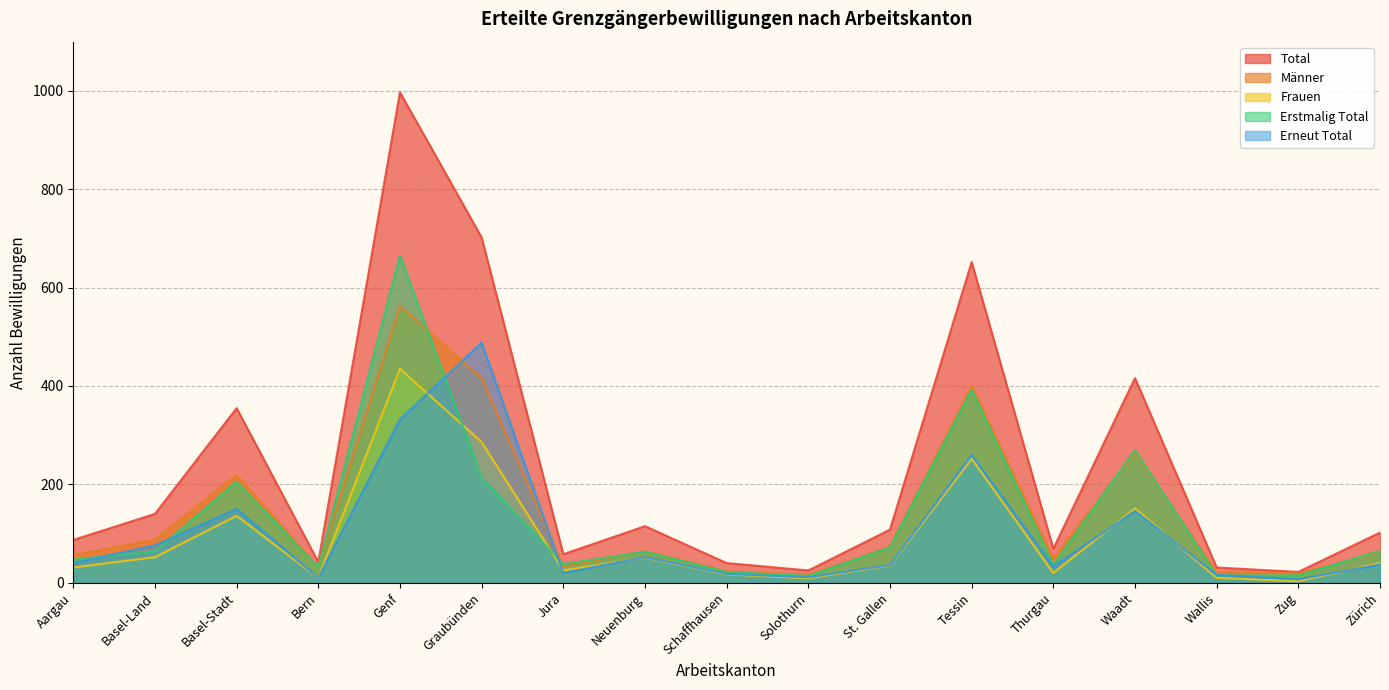

What are all the series names shown in the legend?

Total, Männer, Frauen, Erstmalig Total, Erneut Total